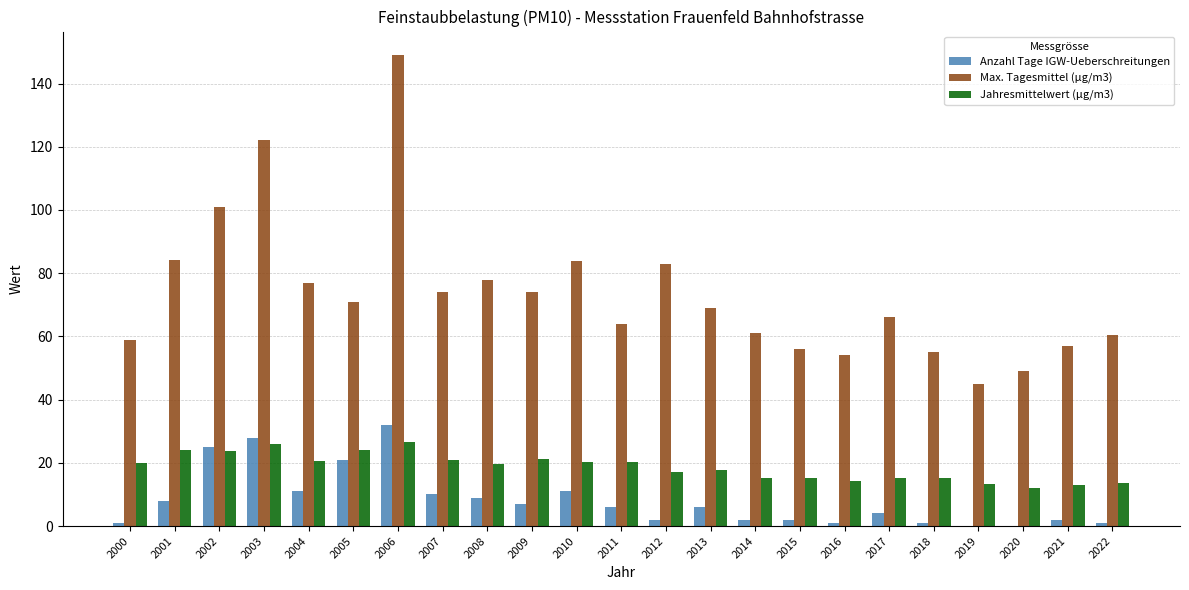

What are all the series names shown in the legend?

Anzahl Tage IGW-Ueberschreitungen, Max. Tagesmittel (µg/m3), Jahresmittelwert (µg/m3)